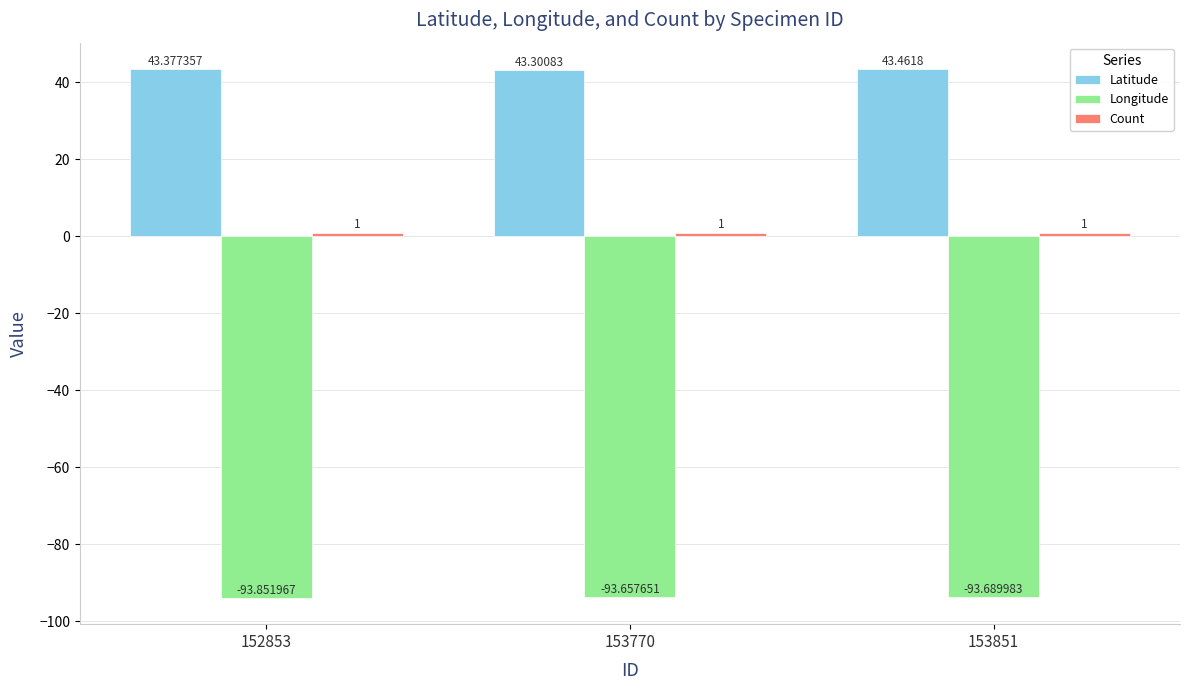

What is the average value of the Longitude series?

-93.7